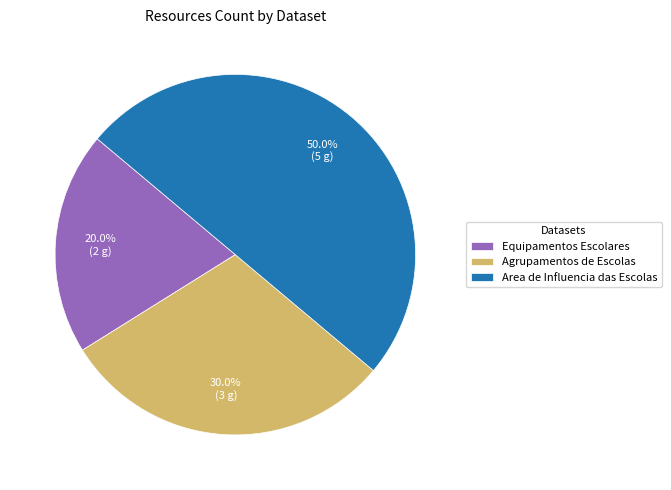

Which category has the smallest portion of the pie?

Equipamentos Escolares